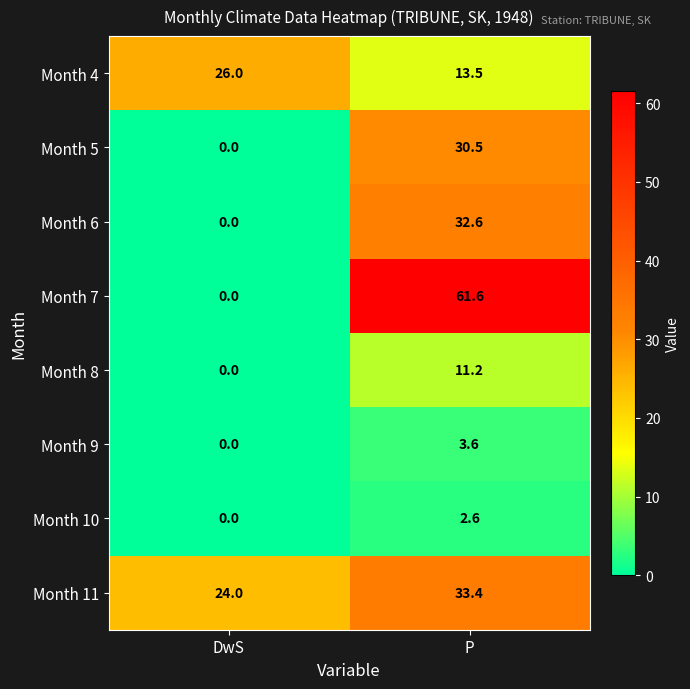

How many categories are shown in the chart?

2